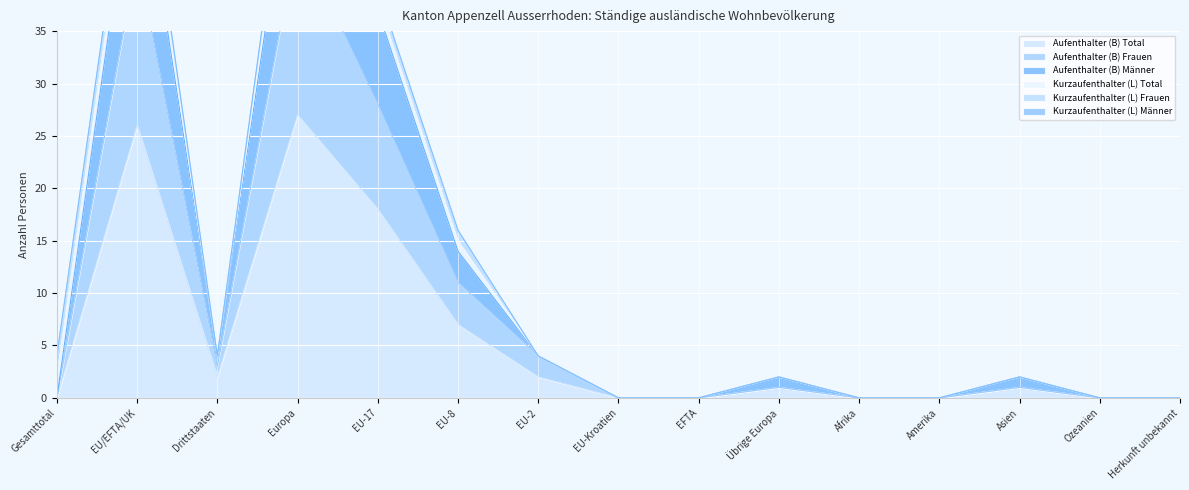

How many interior local valleys does the Aufenthalter (B) Frauen series have?

1